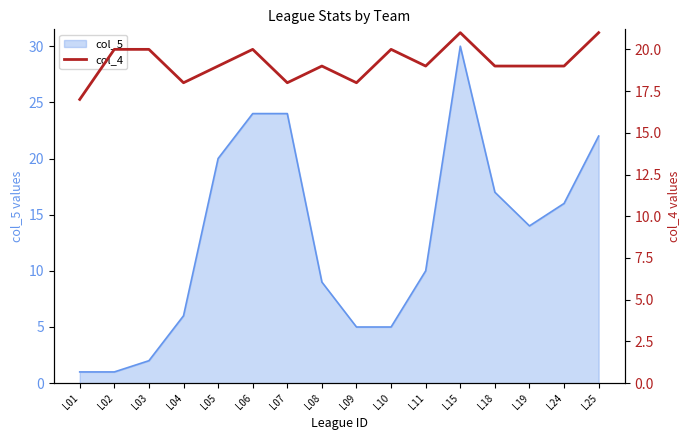

At which label does col_5 reach its peak?

L15